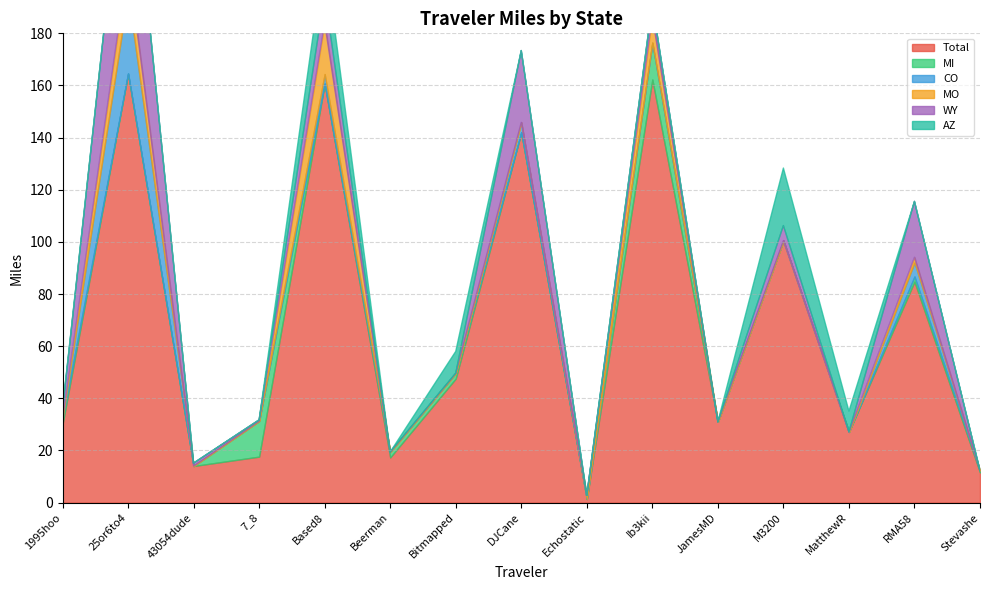

Which series has the largest range (max minus min)?

Total